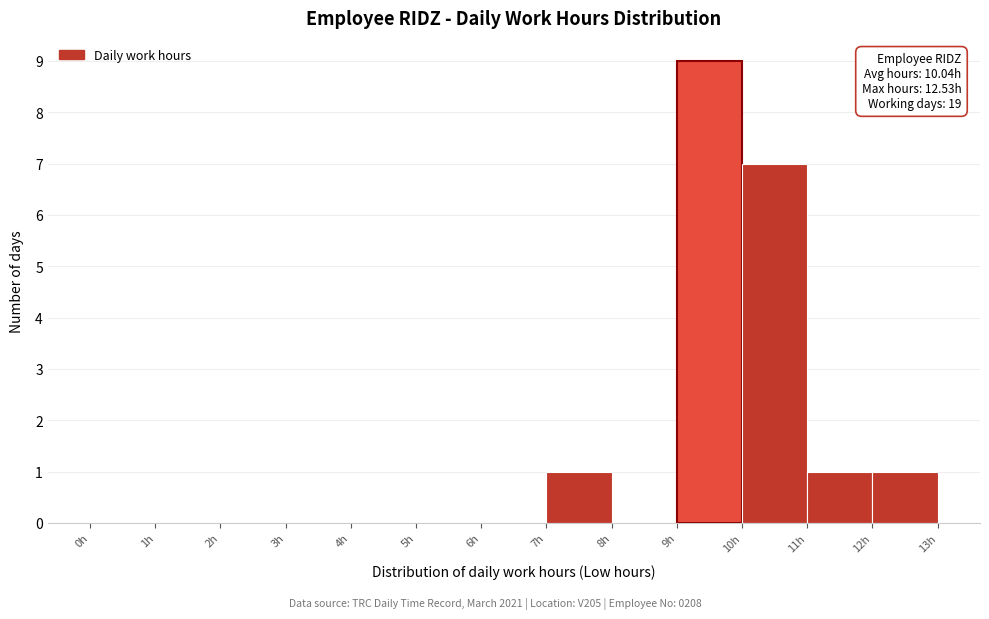

Which range on the x-axis has the tallest bar?

9 to 10